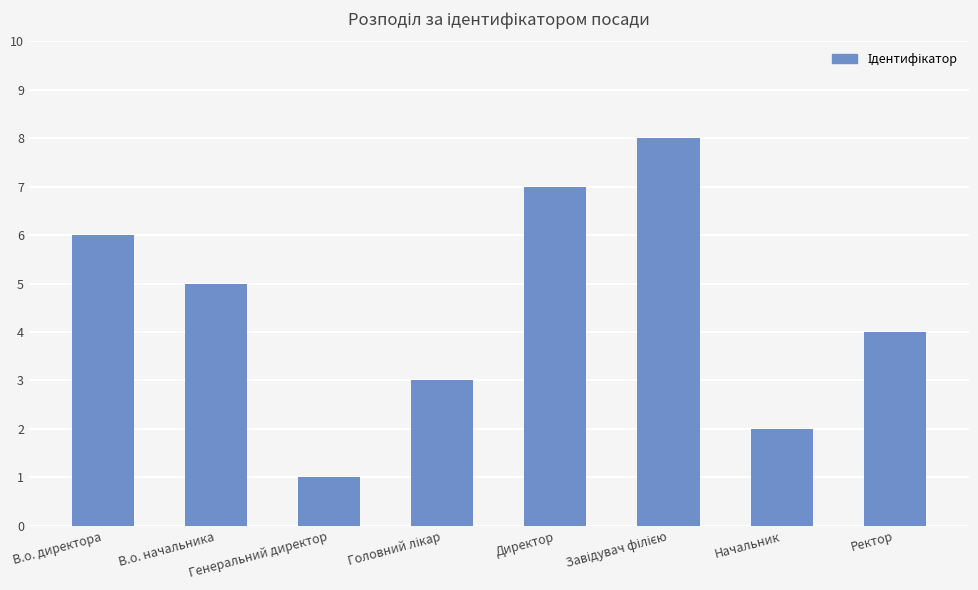

What value does the data have at Ректор?

4